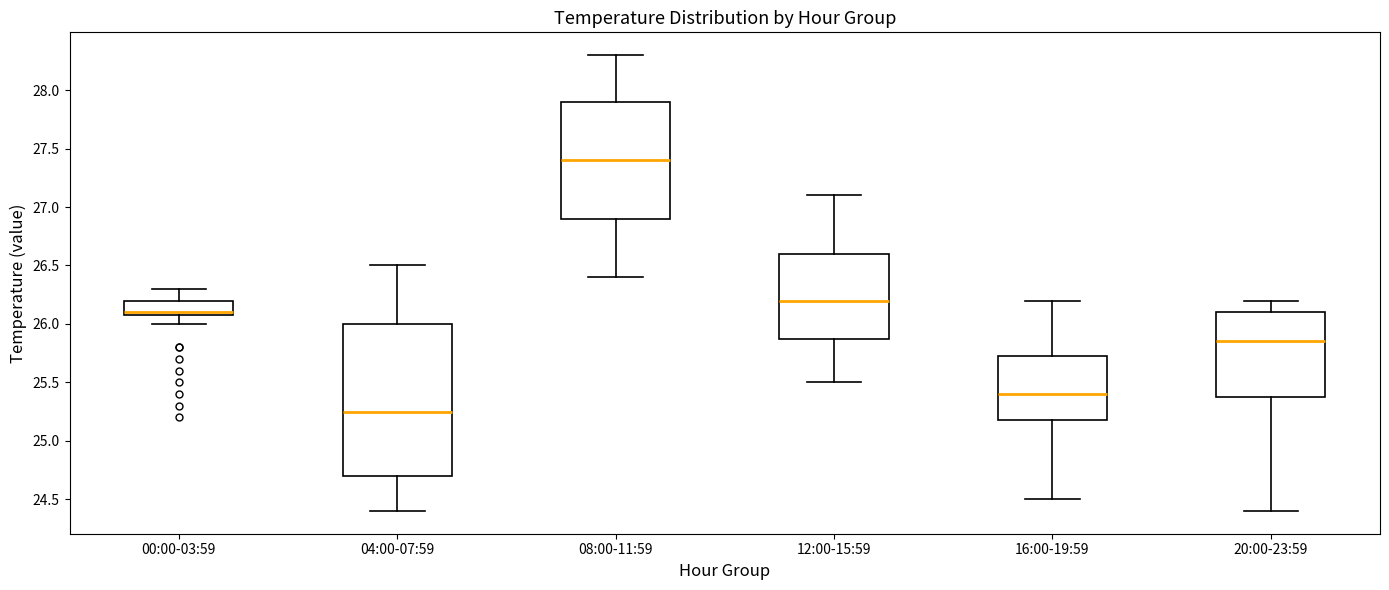

Reading left to right, read every box against the y-axis: the position of its median line, the range the box covers, and the ends of its whiskers. The values are not printed on the chart, so give them approximately, as read against the axis.

00:00-03:59: median 26.10 (just above the box's lower edge), box 26.10 to 26.20, whiskers 26.00 to 26.30
04:00-07:59: median 25.25, box 24.70 to 26.00, whiskers 24.40 to 26.50
08:00-11:59: median 27.40, box 26.90 to 27.90, whiskers 26.40 to 28.30
12:00-15:59: median 26.20, box 25.90 to 26.60, whiskers 25.50 to 27.10
16:00-19:59: median 25.40, box 25.20 to 25.75, whiskers 24.50 to 26.20
20:00-23:59: median 25.85, box 25.40 to 26.10, whiskers 24.40 to 26.20